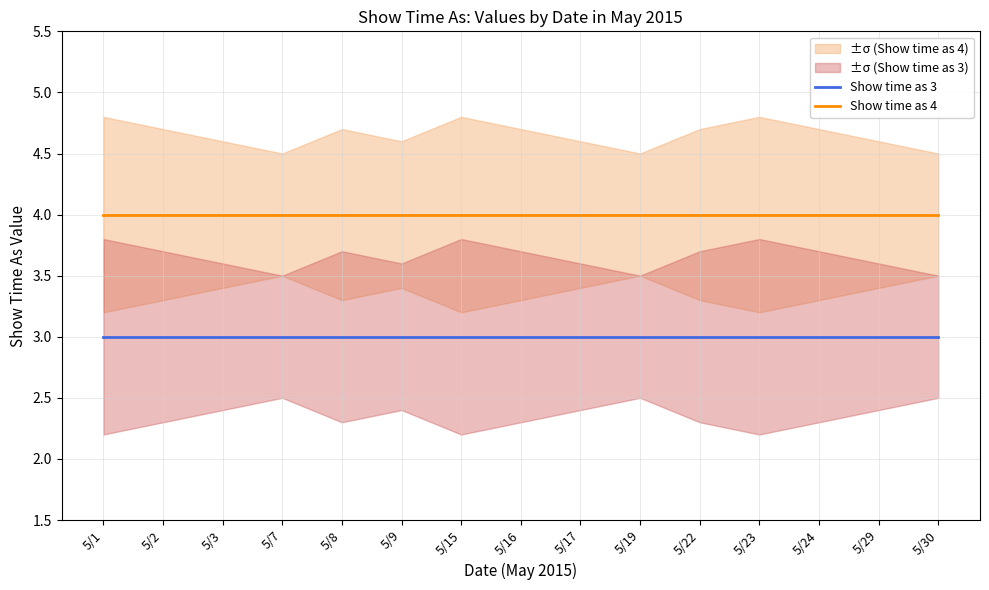

Does the chart display data point markers on the line(s)?

No